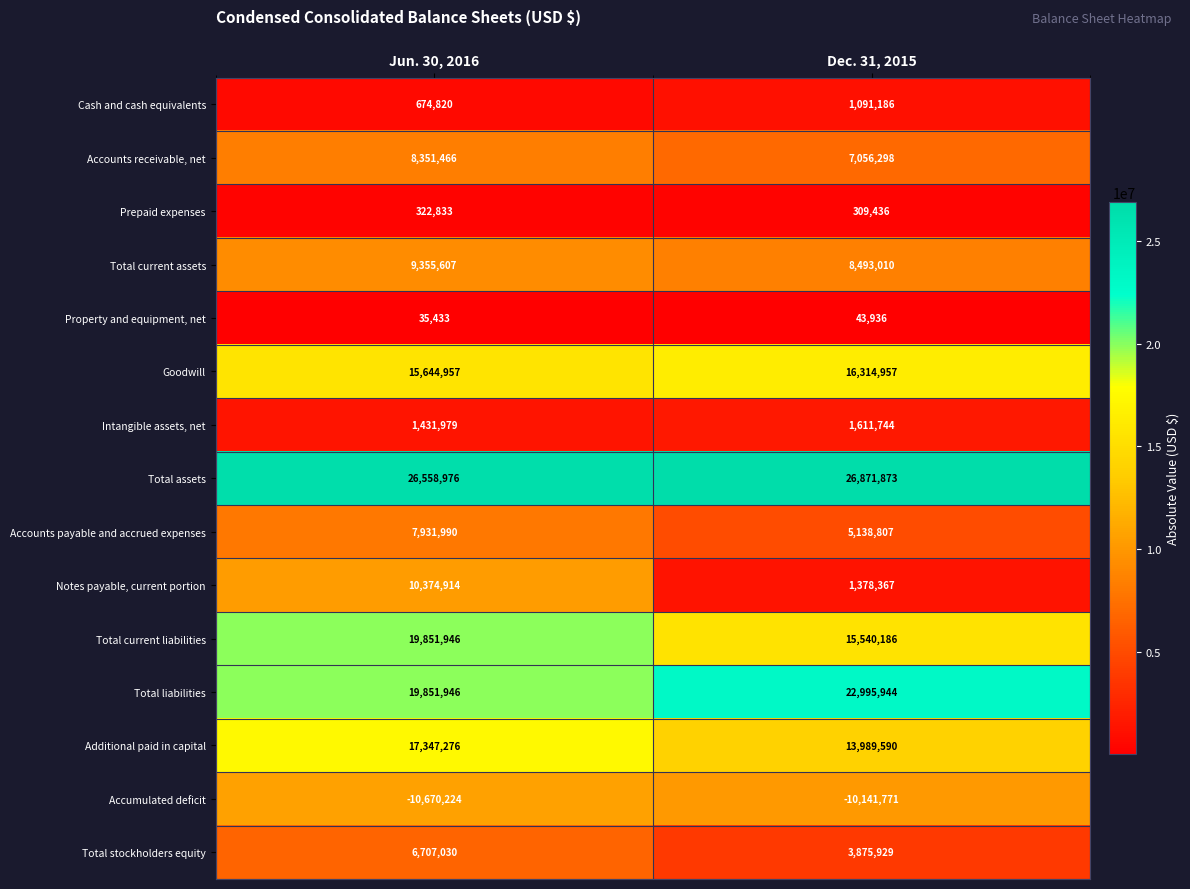

What is the approximate value of Total liabilities at Jun. 30, 2016?

19851946